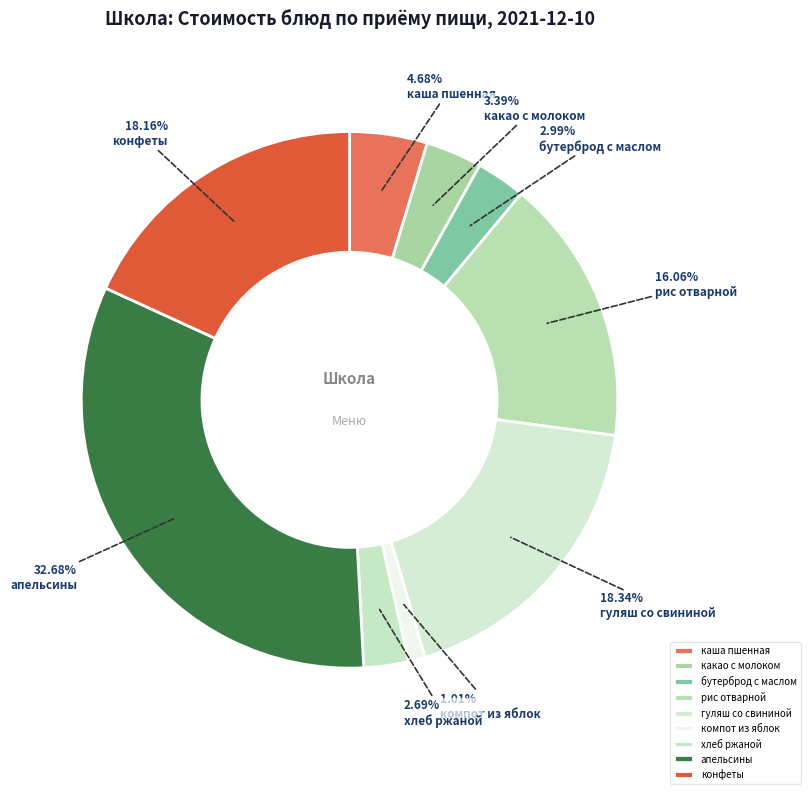

To the nearest percent, what is the average slice percentage?

11%